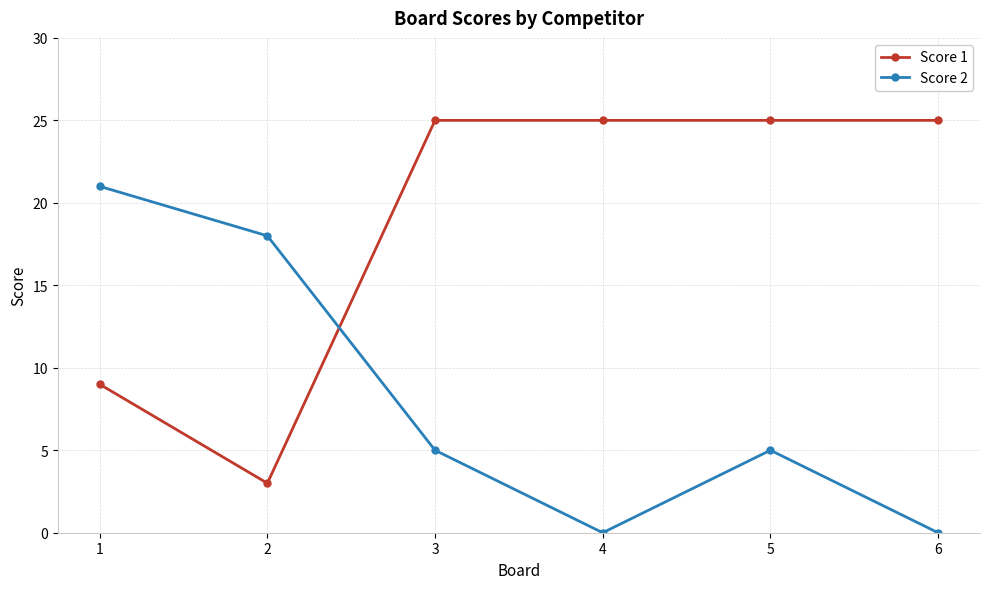

What is the total value across all series at 1?

30